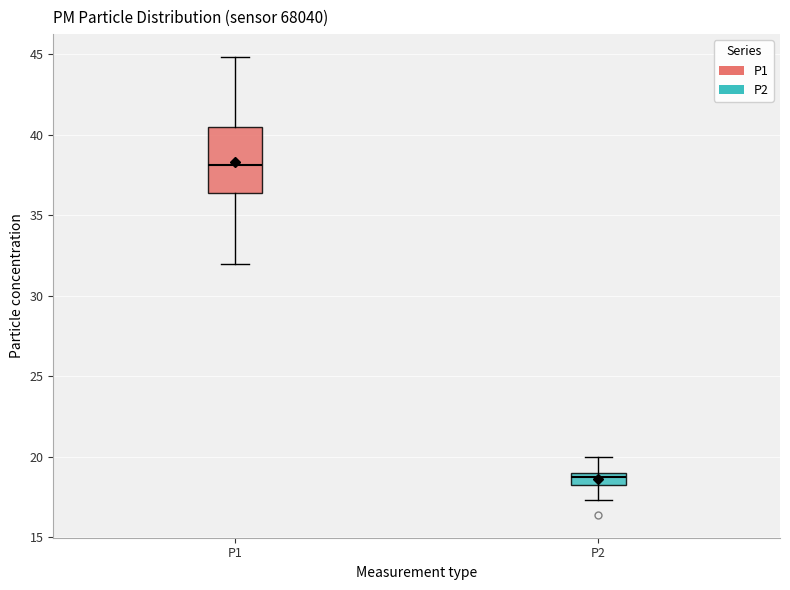

Which box has the lowest median line?

P2